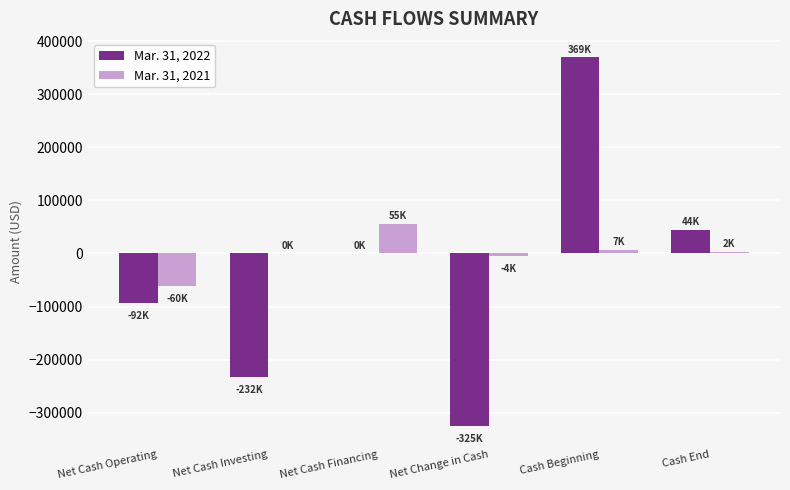

Which series changed the most between Net Cash Financing and Net Change in Cash?

Mar. 31, 2022